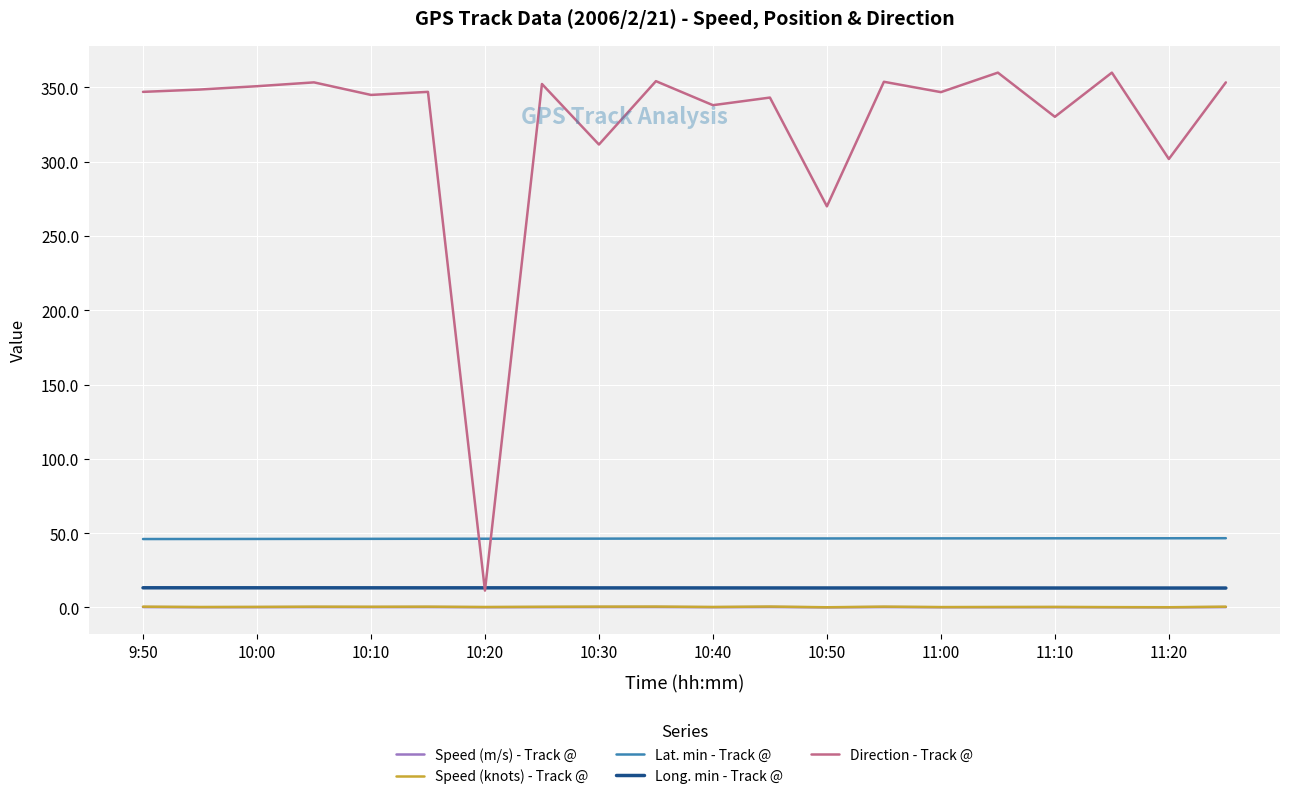

Which series has the largest total across all categories?

Direction - Track @